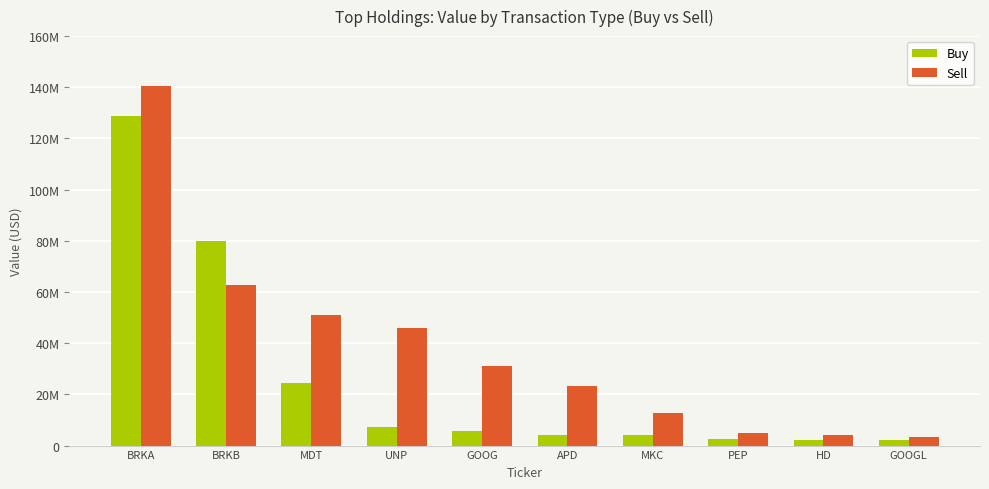

What are all the series names shown in the legend?

Buy, Sell